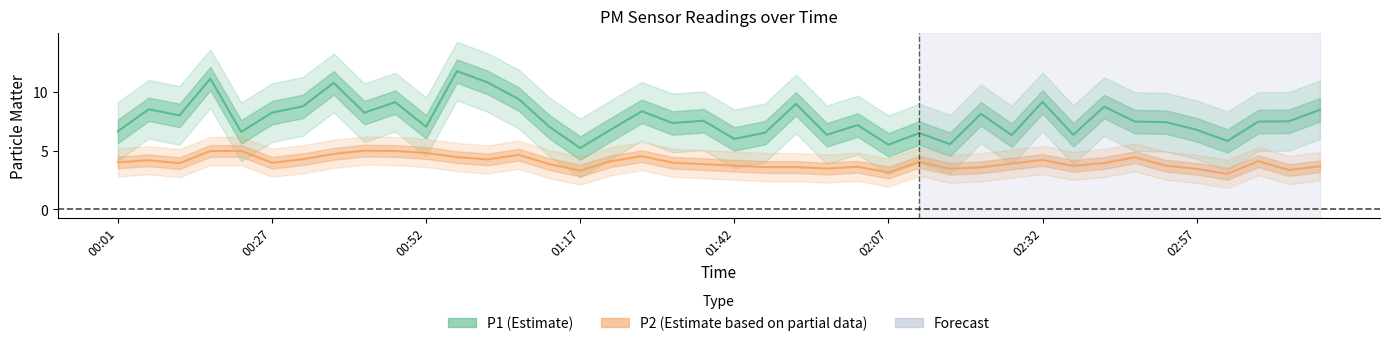

True or false: P2 (Estimate based on partial data) and P1 (Estimate) intersect in this chart.

False